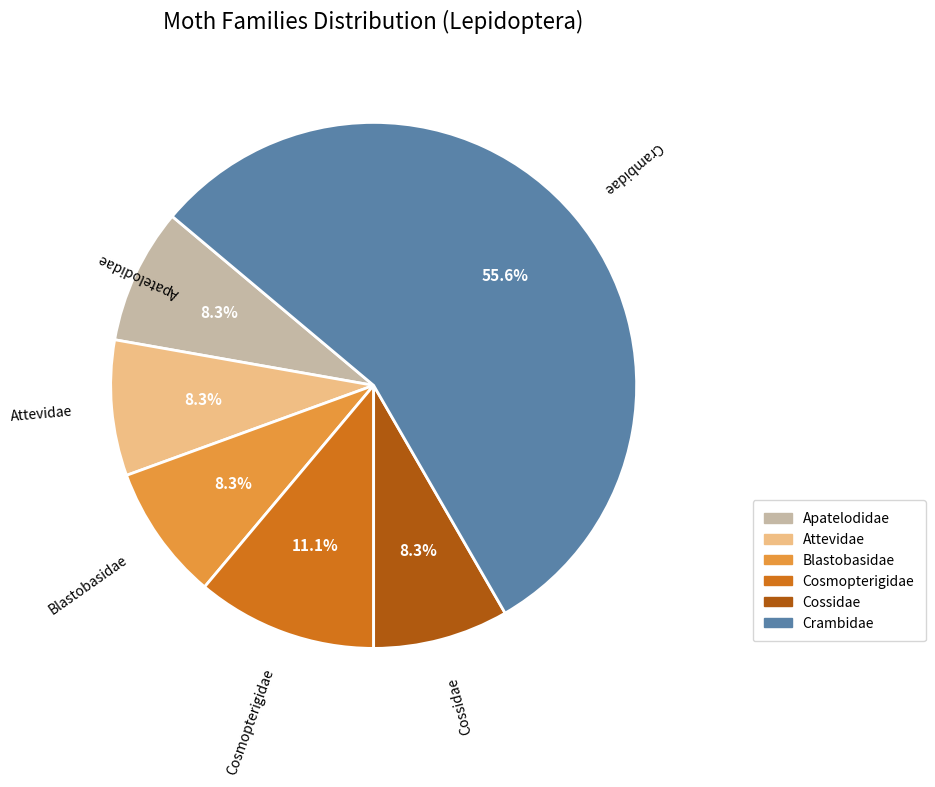

How many slices are in this pie chart?

6